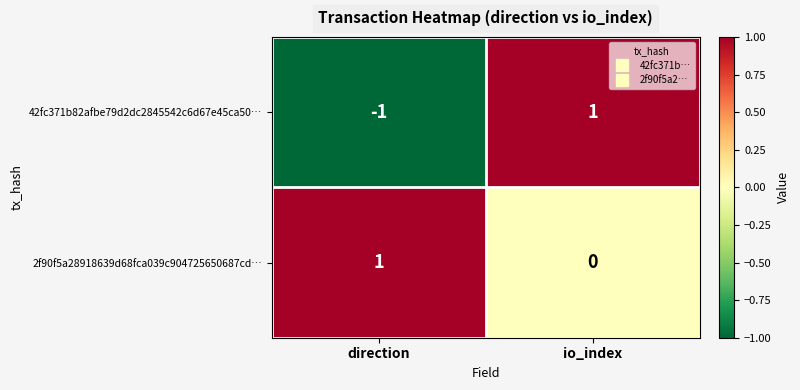

Reading left to right, list all the values displayed in this chart.

42fc371b82afbe79d2dc2845542c6d67e45ca50…: direction=-1	io_index=1
2f90f5a28918639d68fca039c904725650687cd…: direction=1	io_index=0